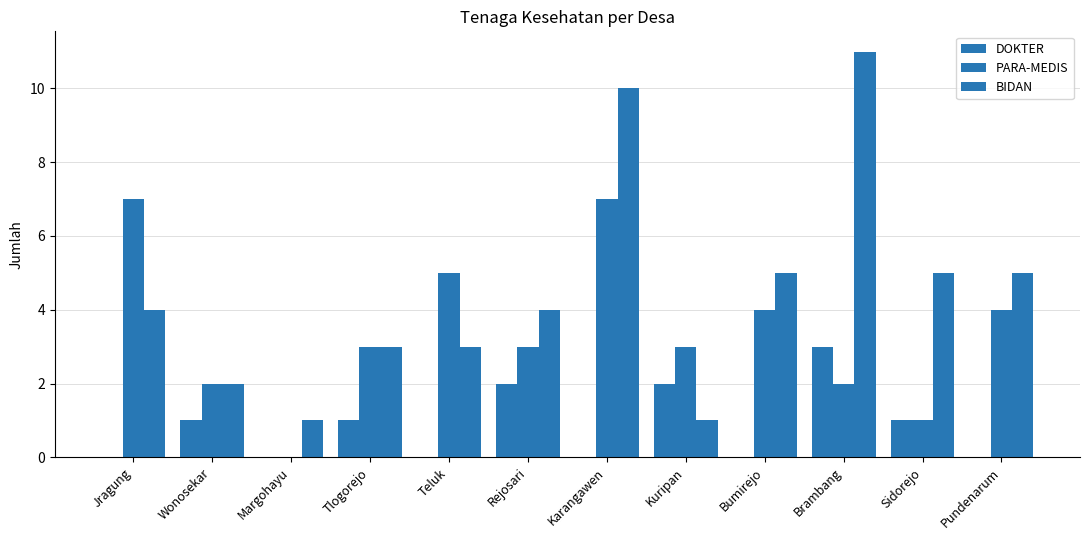

At Karangawen, list the series in order from smallest to largest.

DOKTER, PARA-MEDIS, BIDAN